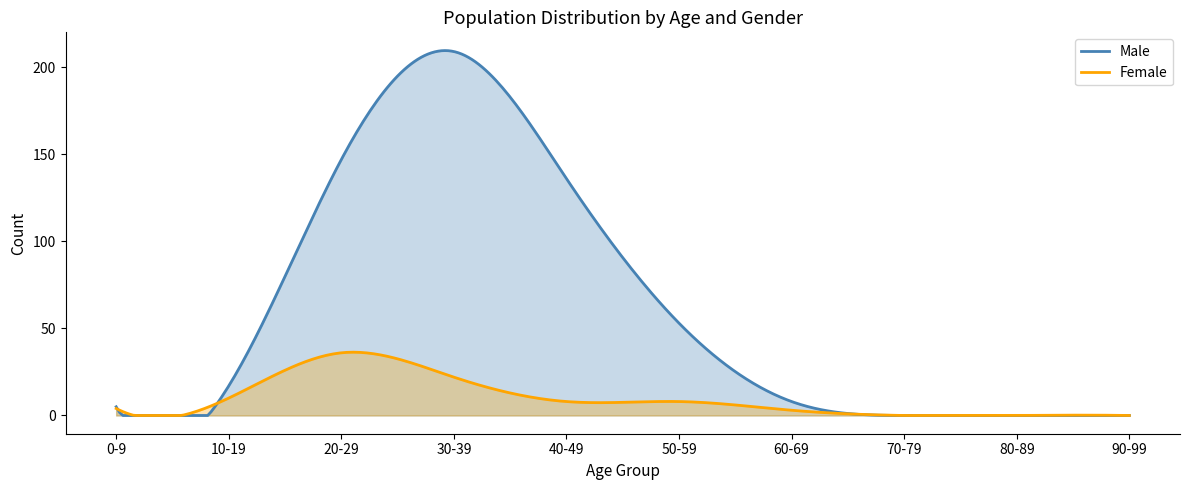

How many values in the Male series exceed 17?

4